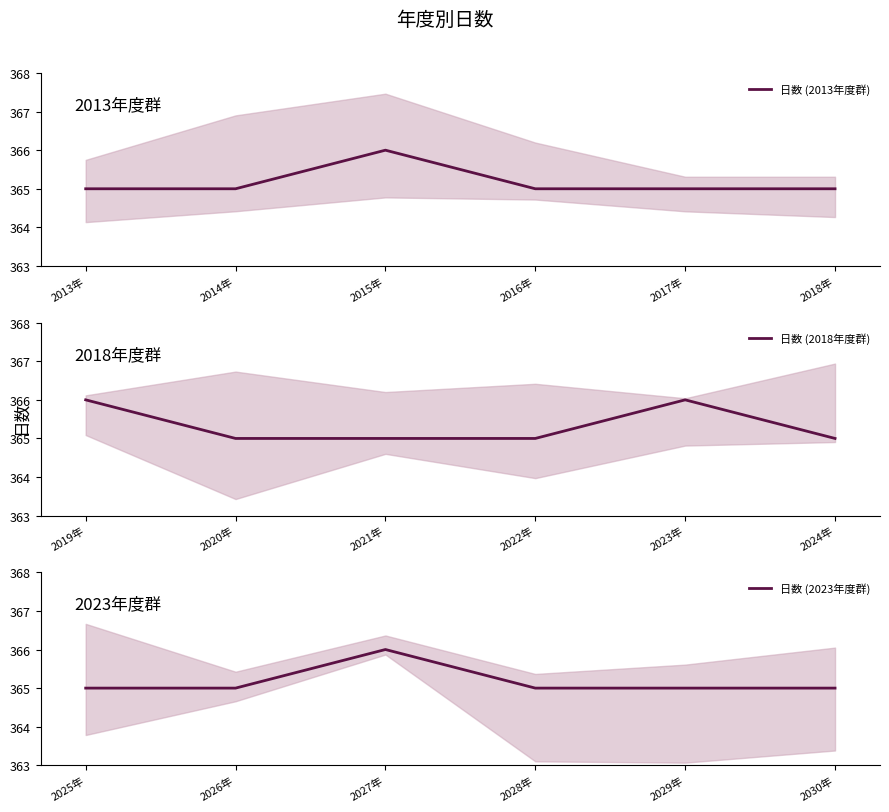

True or false: 日数 (2013年度群) has a value of 365 at 2018年.

True